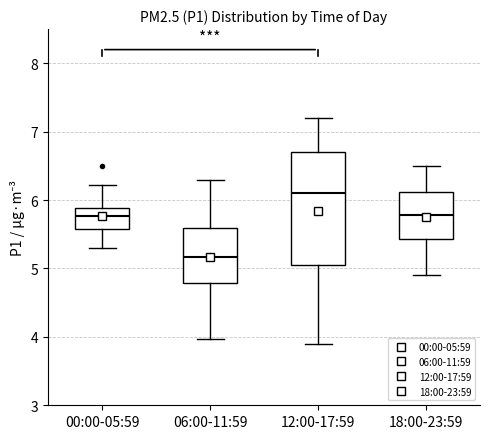

Which box has the highest median line?

12:00-17:59